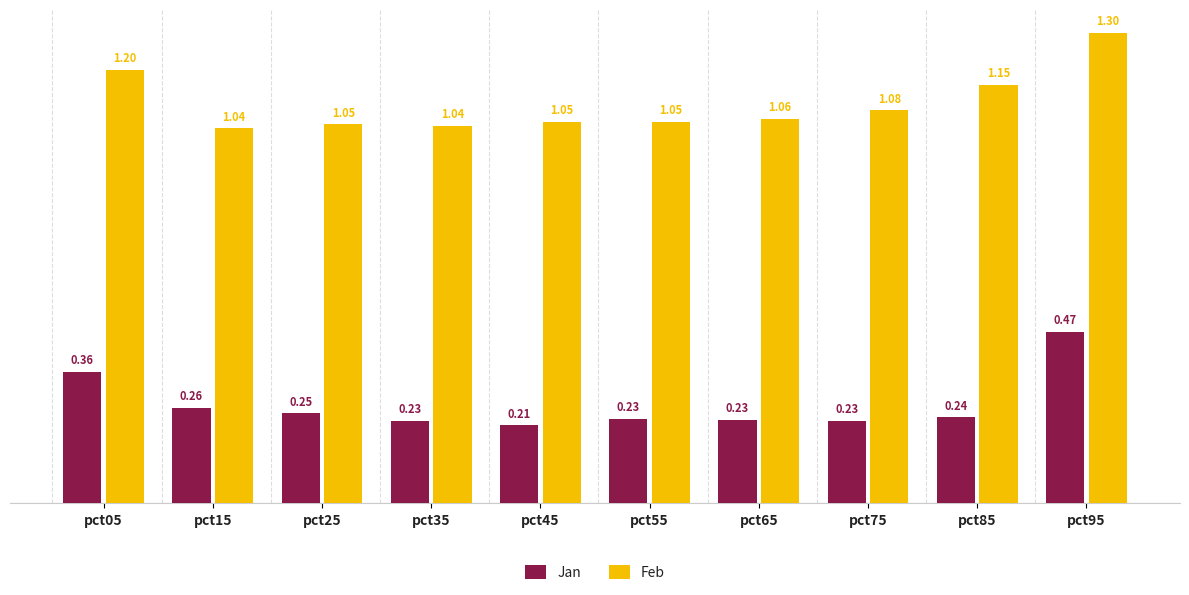

Which series changed the most between pct15 and pct45?

Jan